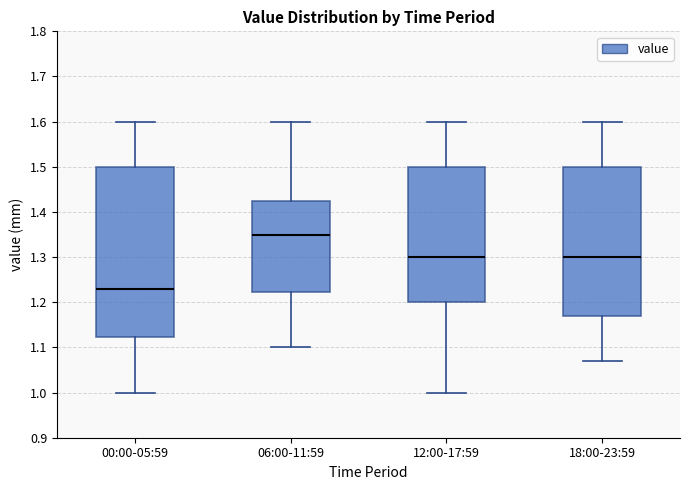

Which box has the highest median line?

06:00-11:59